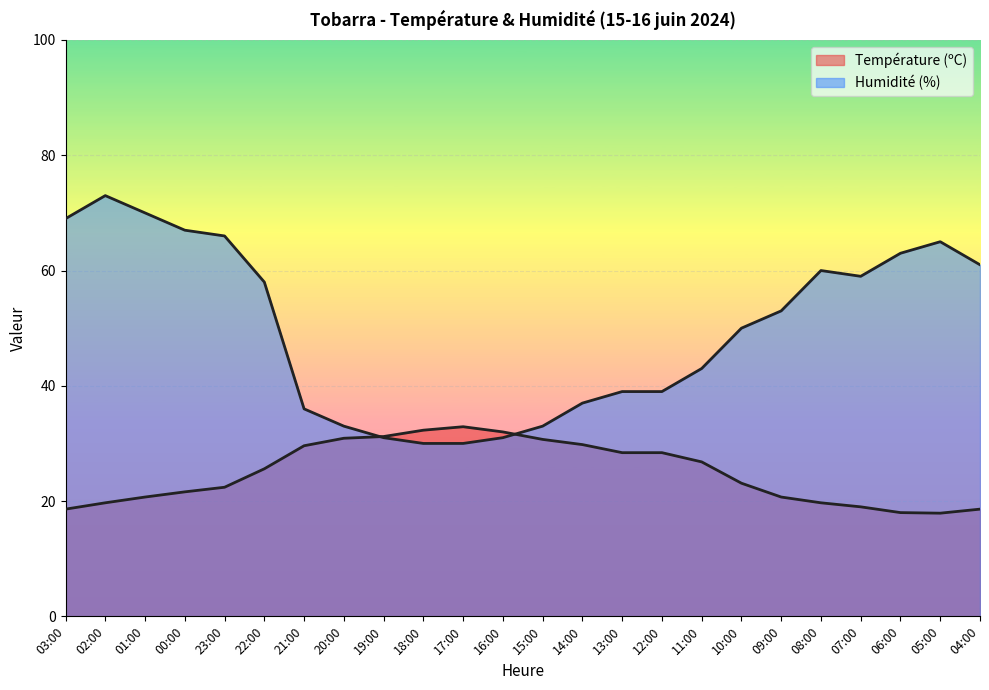

What is the value of the Température (ºC) point at the 3rd from the left?

20.7